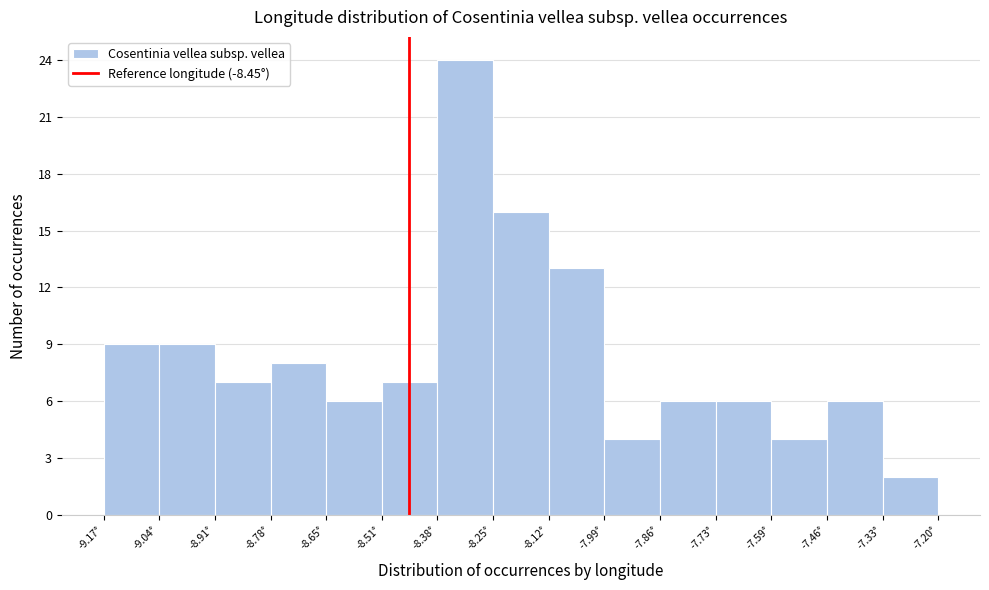

Reading left to right, transcribe this chart: for each bar, give the range it covers on the x-axis and its height. Neither the bar edges nor the heights are printed on the chart, so give them approximately, as read against the axes.

-9.18 to -9.04: 9
-9.04 to -8.90: 9
-8.90 to -8.78: 7
-8.78 to -8.64: 8
-8.64 to -8.52: 6
-8.52 to -8.38: 7
-8.38 to -8.26: 24
-8.26 to -8.12: 16
-8.12 to -7.98: 13
-7.98 to -7.86: 4
-7.86 to -7.72: 6
-7.72 to -7.60: 6
-7.60 to -7.46: 4
-7.46 to -7.34: 6
-7.34 to -7.20: 2